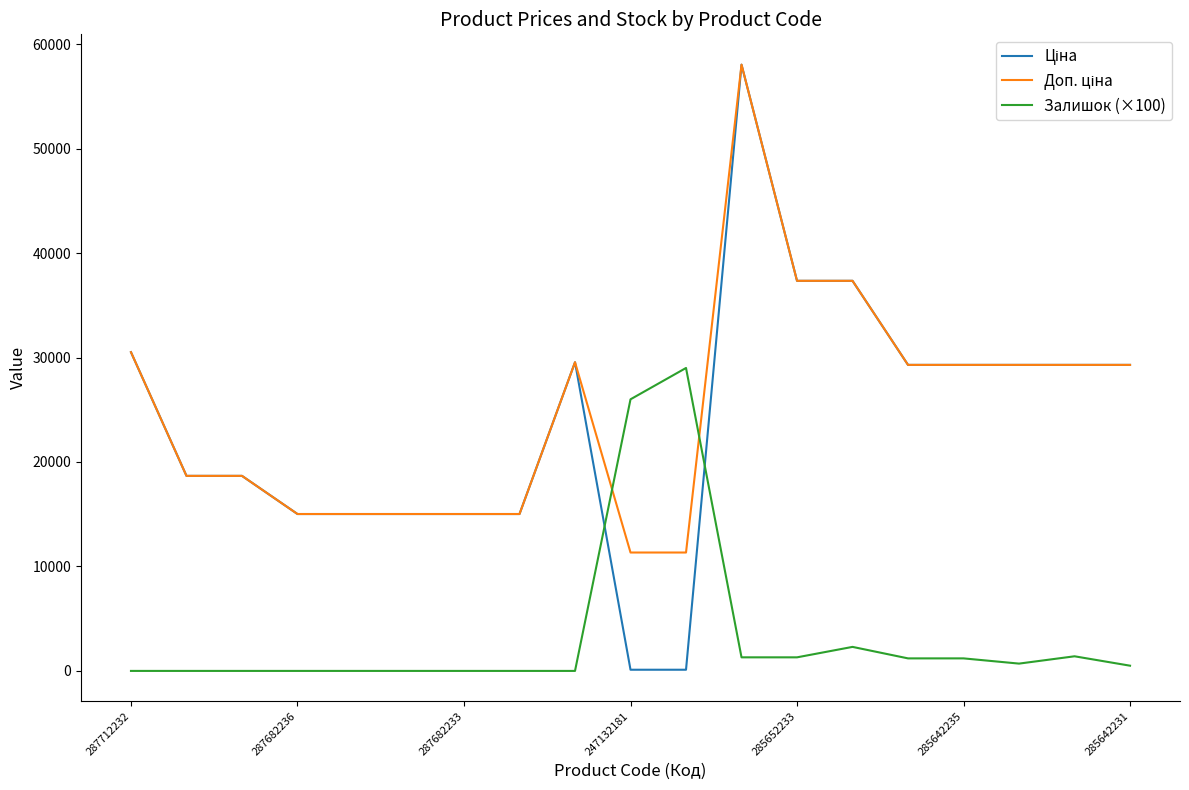

What is the average value of the Залишок (×100) series?

3415.8